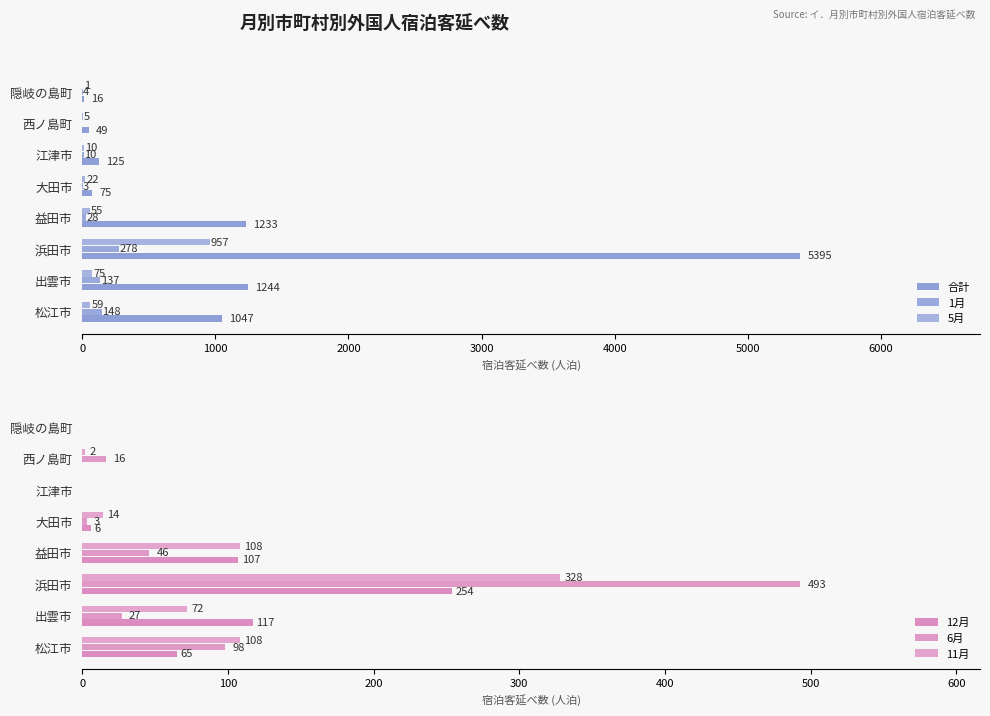

How many groups of bars are there?

8